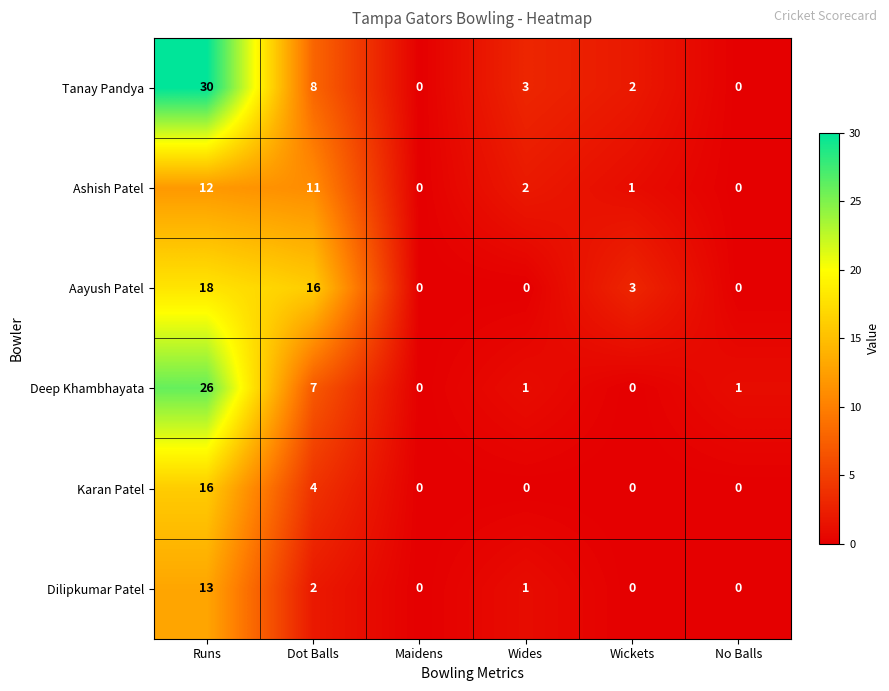

Which series has the widest spread of values?

Tanay Pandya